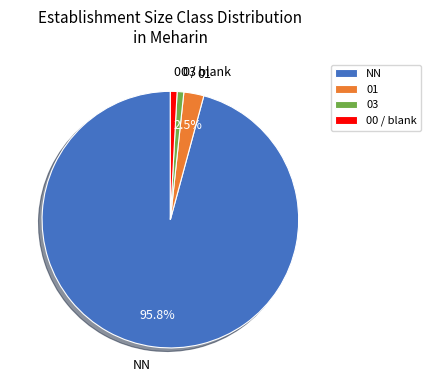

Which has a higher value, 01 or NN?

NN